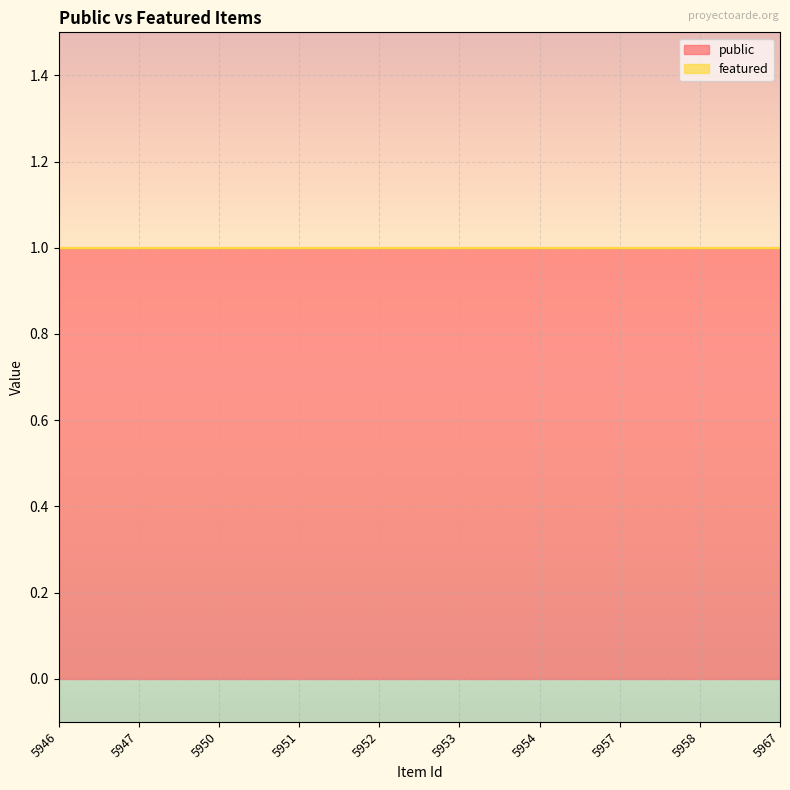

True or false: featured and public cross at least once.

False